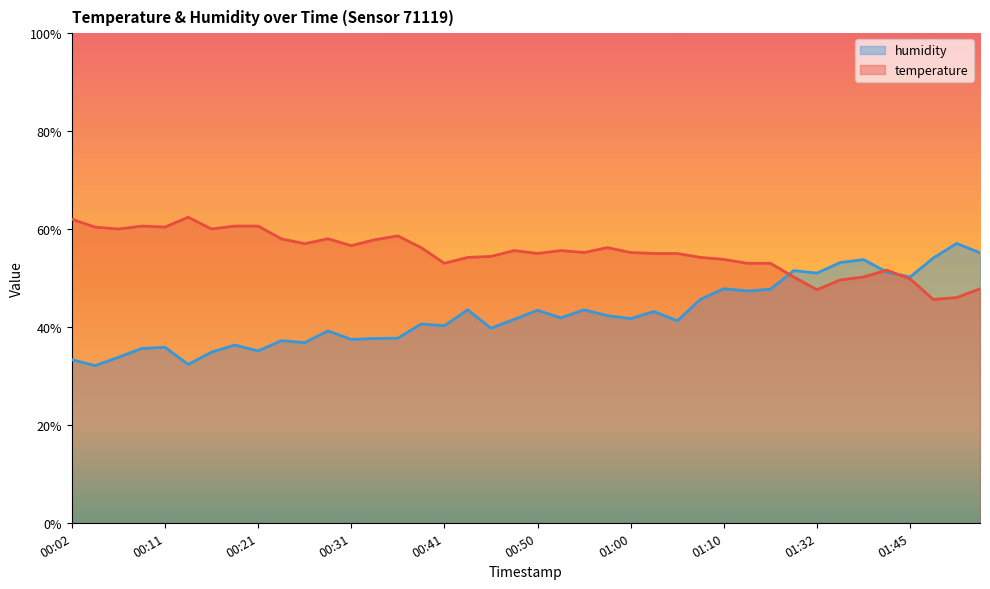

What is the difference between the highest and lowest values at 00:24?

20.8